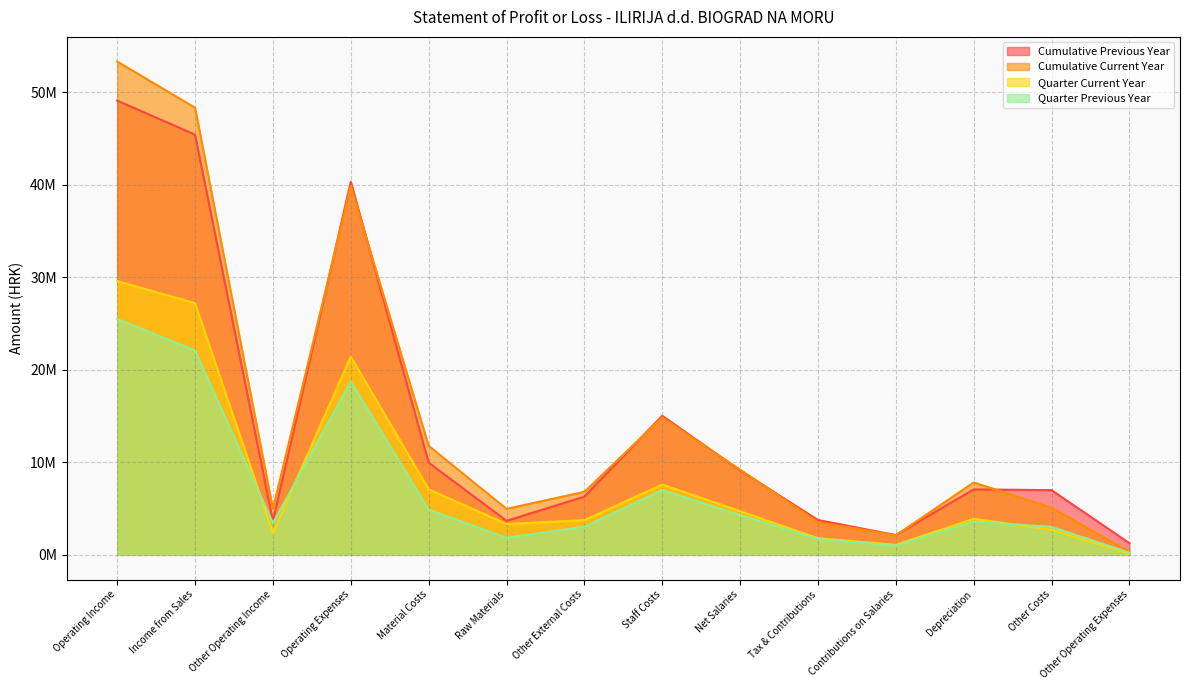

What is the difference between the Quarter Current Year values at Income from Sales and Other Operating Expenses?

27066723